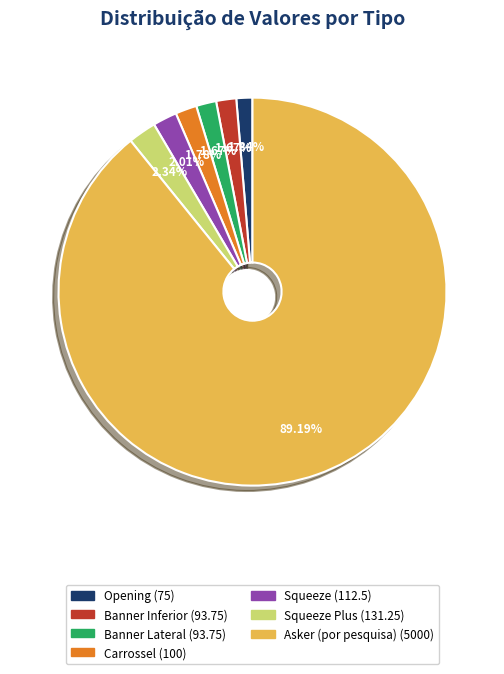

Is there a majority slice in this chart?

Yes